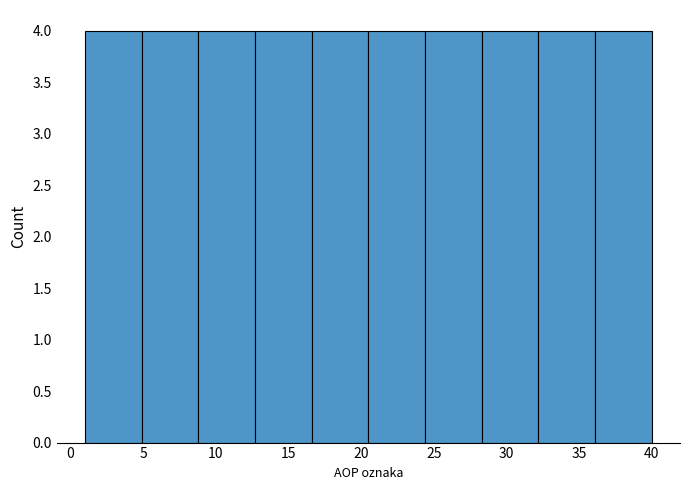

Reading left to right, transcribe this chart: for each bar, give the range it covers on the x-axis and its height. Neither the bar edges nor the heights are printed on the chart, so give them approximately, as read against the axes.

1.0 to 4.9: 4
4.9 to 8.8: 4
8.8 to 12.7: 4
12.7 to 16.6: 4
16.6 to 20.5: 4
20.5 to 24.4: 4
24.4 to 28.3: 4
28.3 to 32.2: 4
32.2 to 36.1: 4
36.1 to 40.0: 4